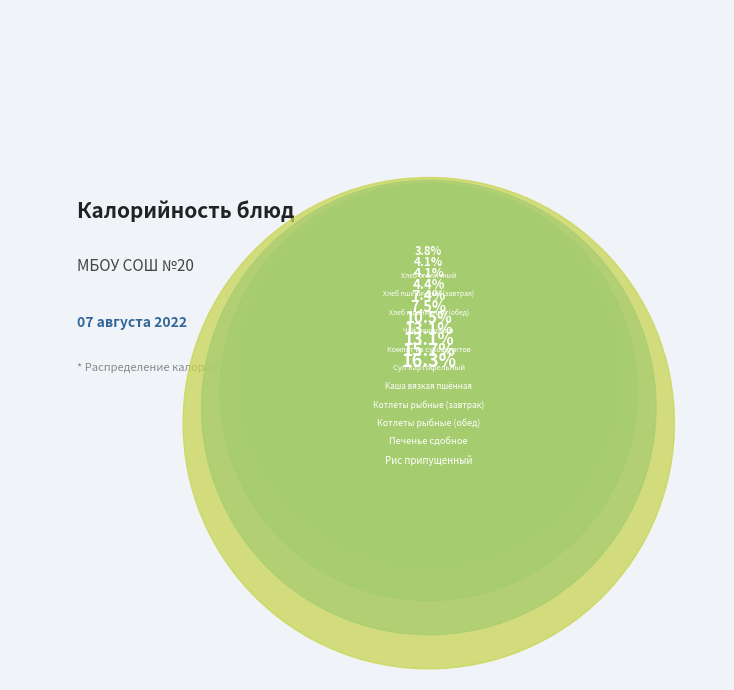

To the nearest percent, what percentage of the pie is Рис припущенный?

16%